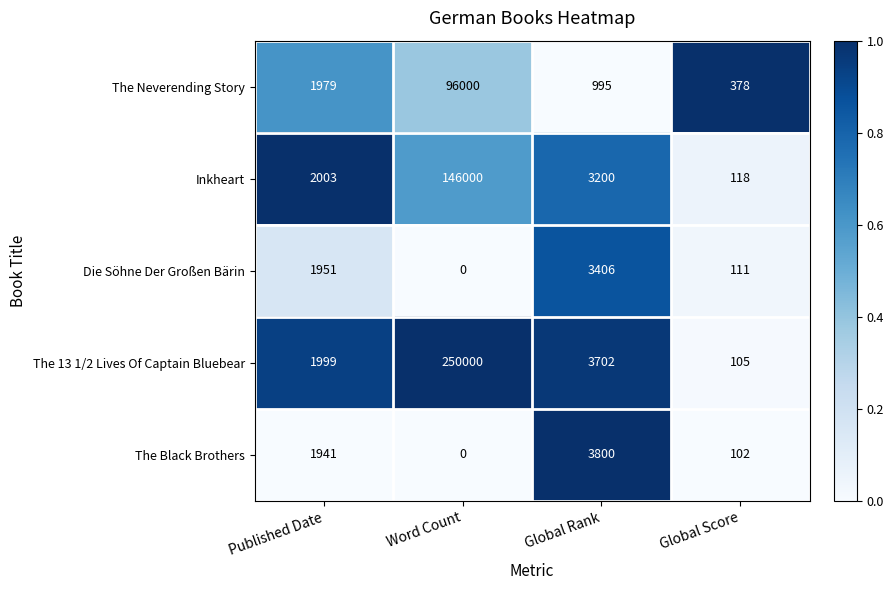

What is the average value of the The 13 1/2 Lives Of Captain Bluebear series?

63952